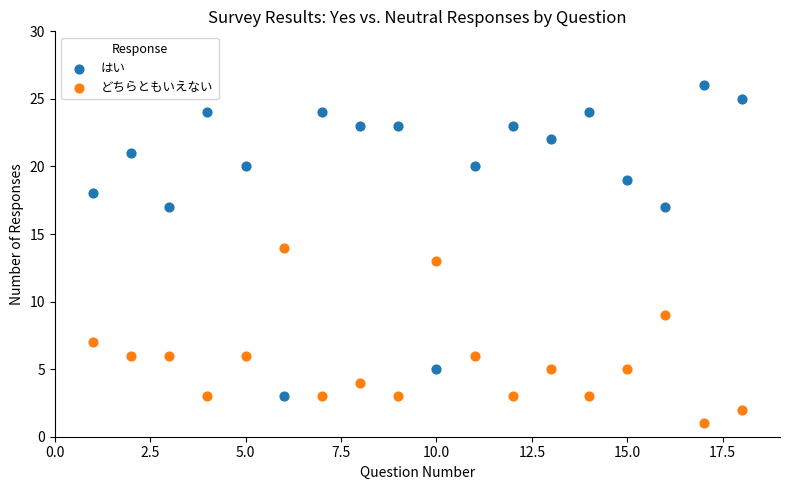

Which series contains the highest Y value?

はい